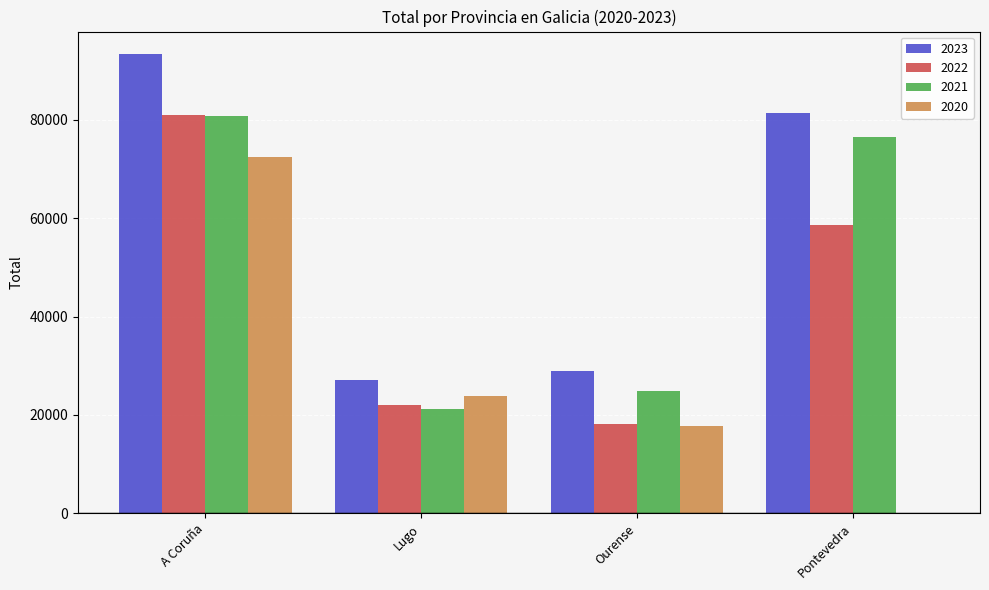

How many series are shown in this chart?

4